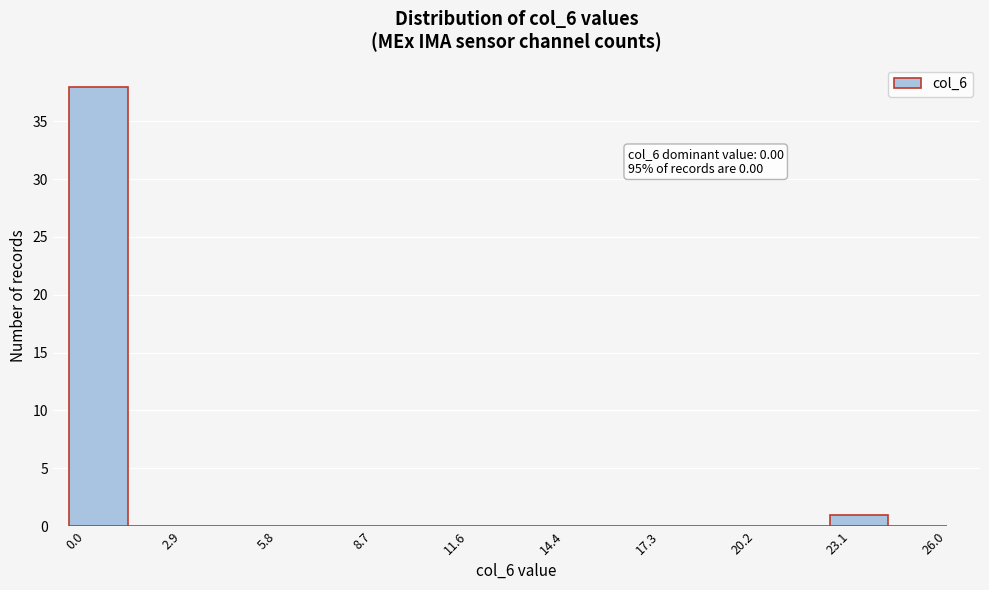

Read against the x-axis, roughly where is the centre of the tallest bar?

0.5